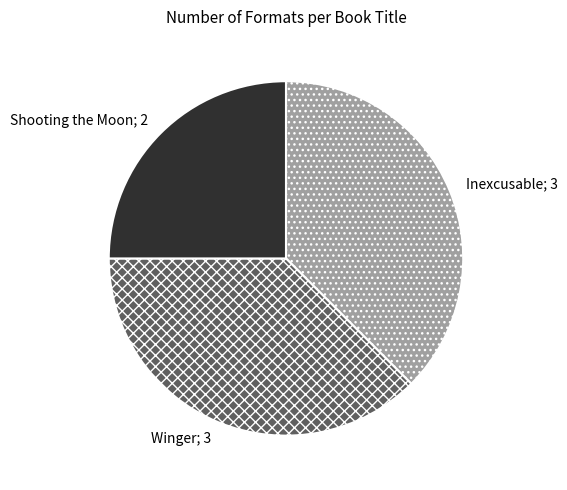

Is there a majority slice in this chart?

No